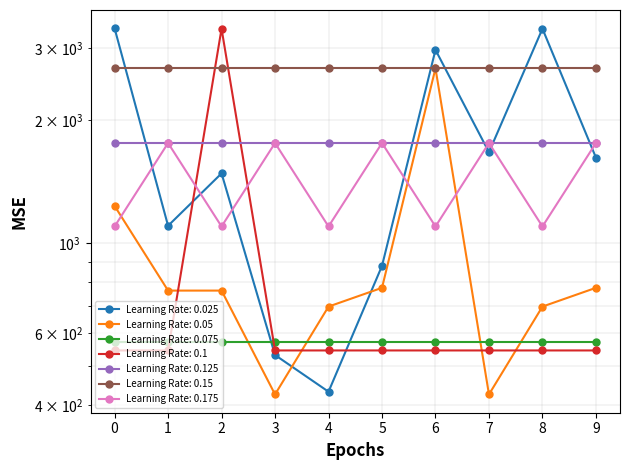

Which category has the highest value in the DIRETOR DE SECRETARIA series?

2